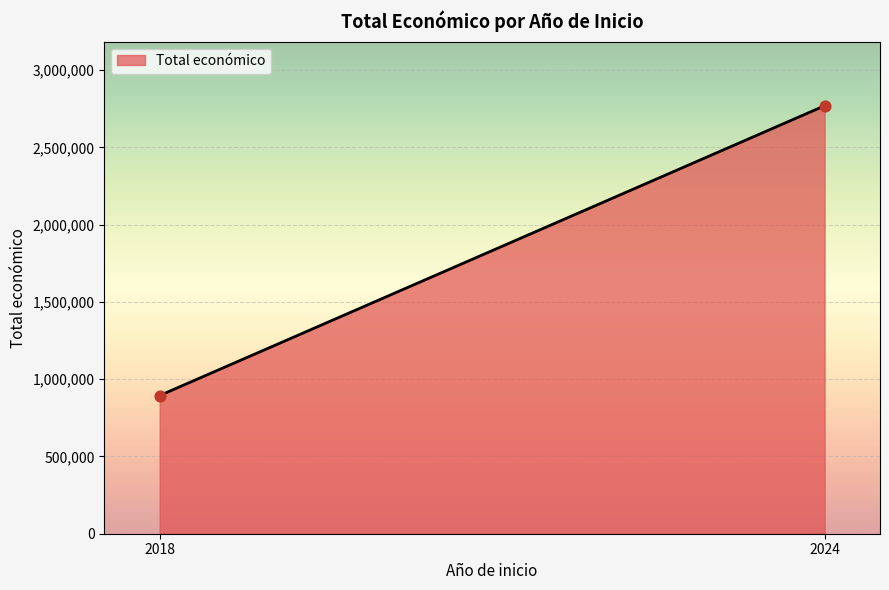

What is the average X value?

2021